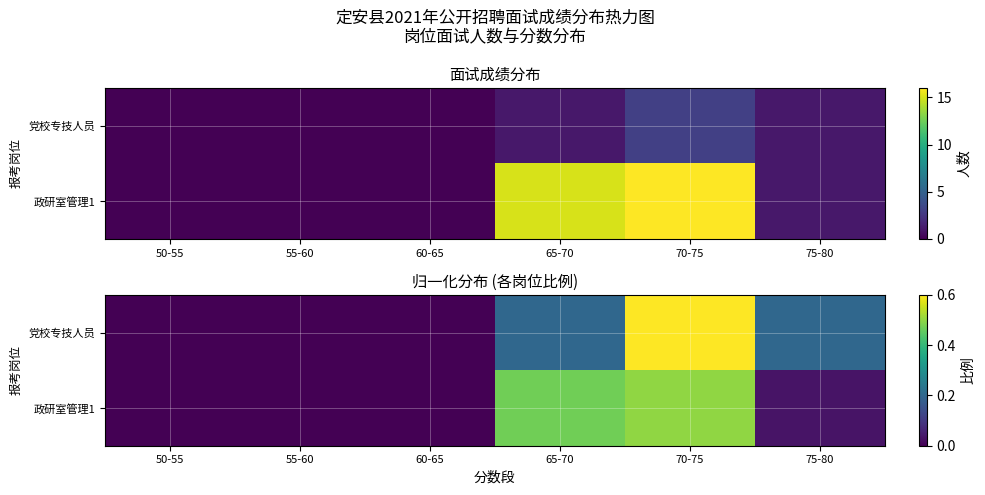

The value of 党校专技人员 at 70-75 is 0.4. True or false?

False